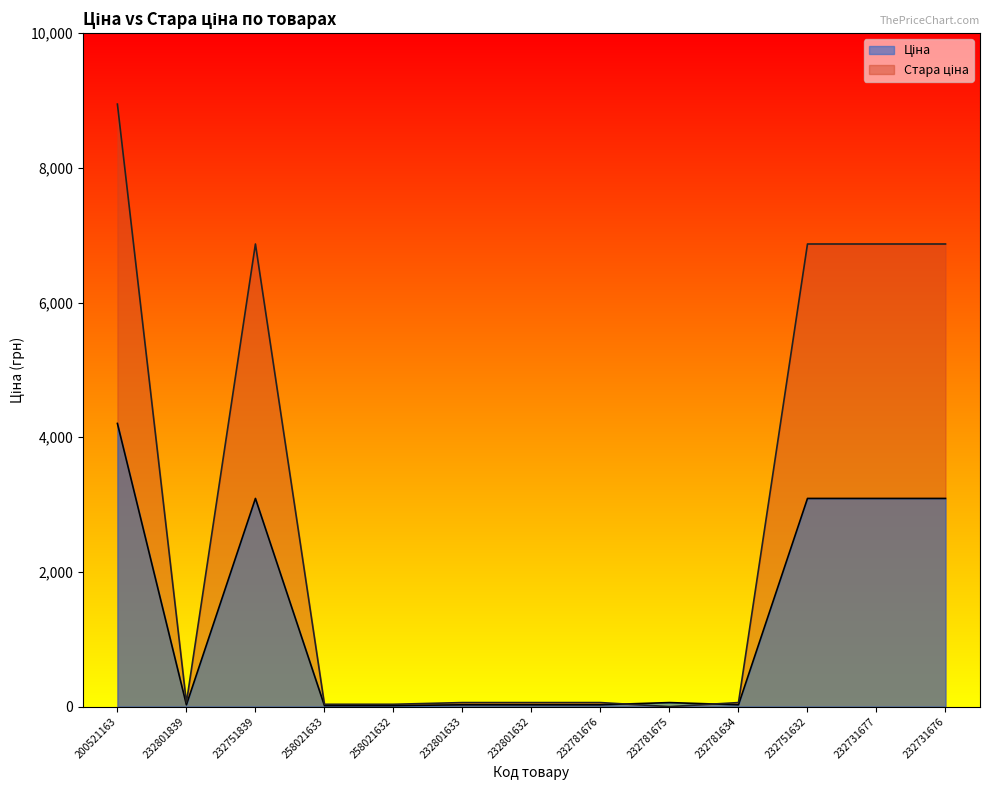

How many data points does each series have?

13